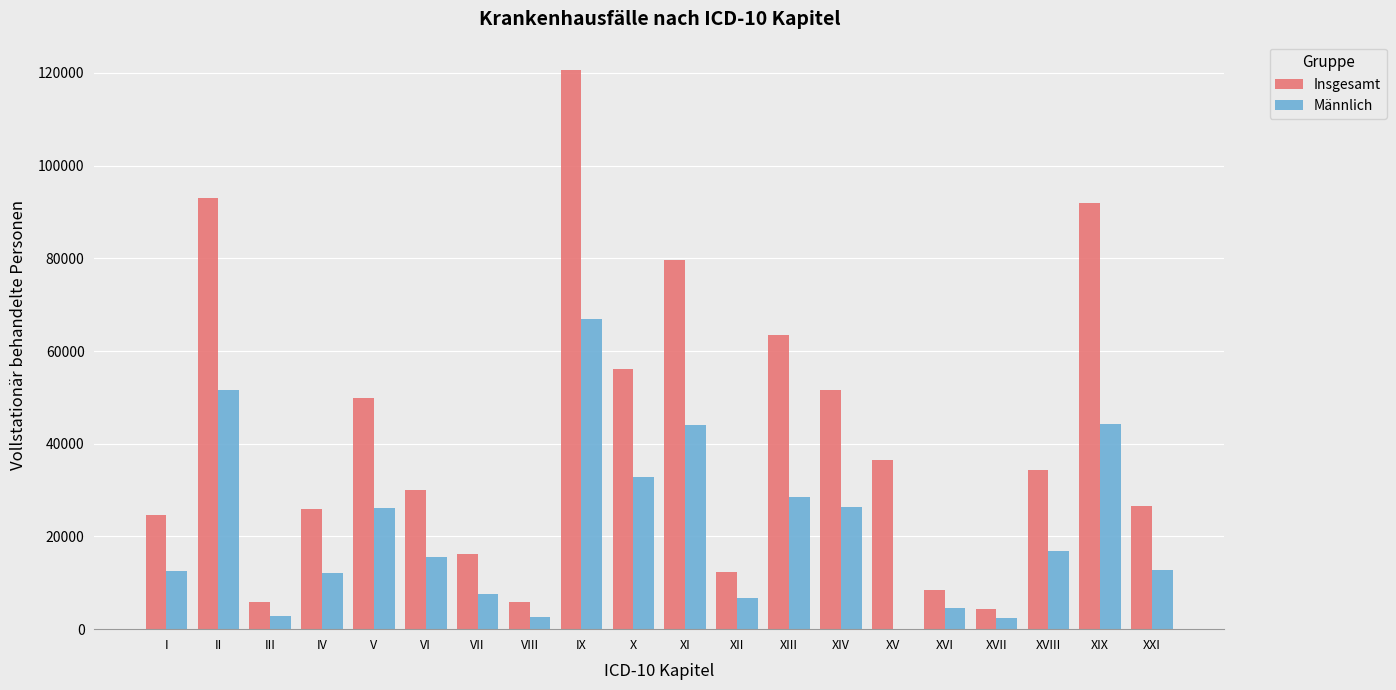

Which series changed the most between I and XVIII?

Insgesamt